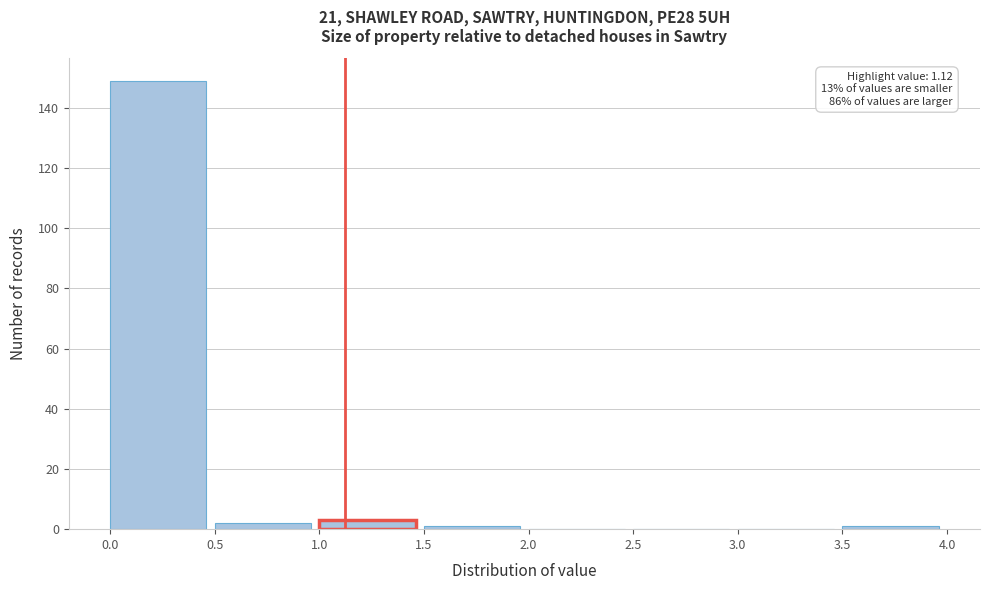

Over which range of the x-axis is the bar tallest?

0.0 to 0.5